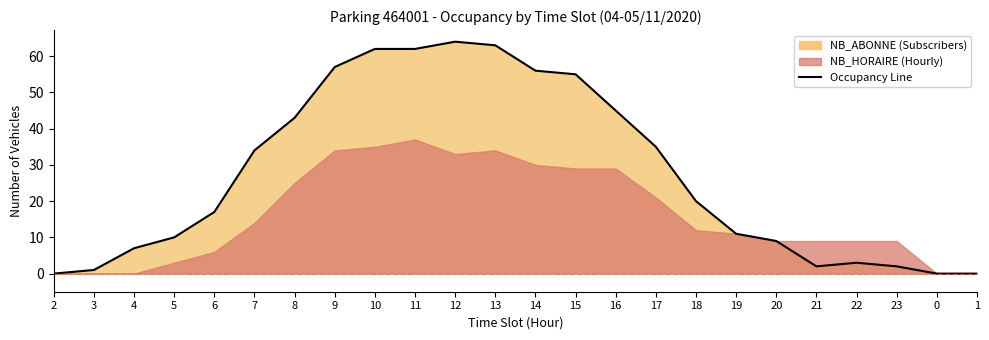

Reading left to right, extract all data points from this chart.

0	1	7	10	17	34	43	57	62	62	64	63	56	55	45	35	20	11	9	2	3	2	0	0